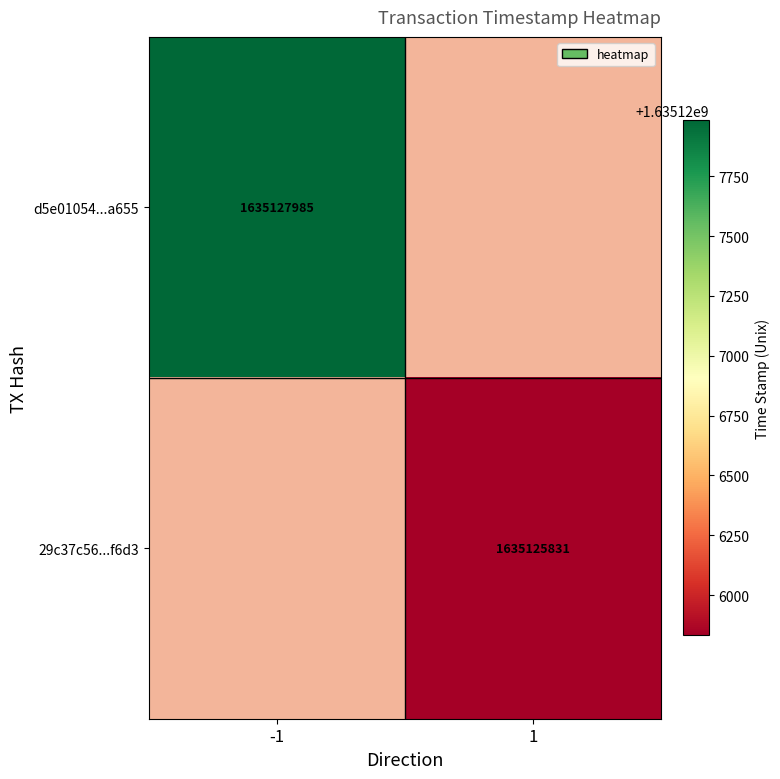

What is the minimum value shown in the chart?

1635125831.0